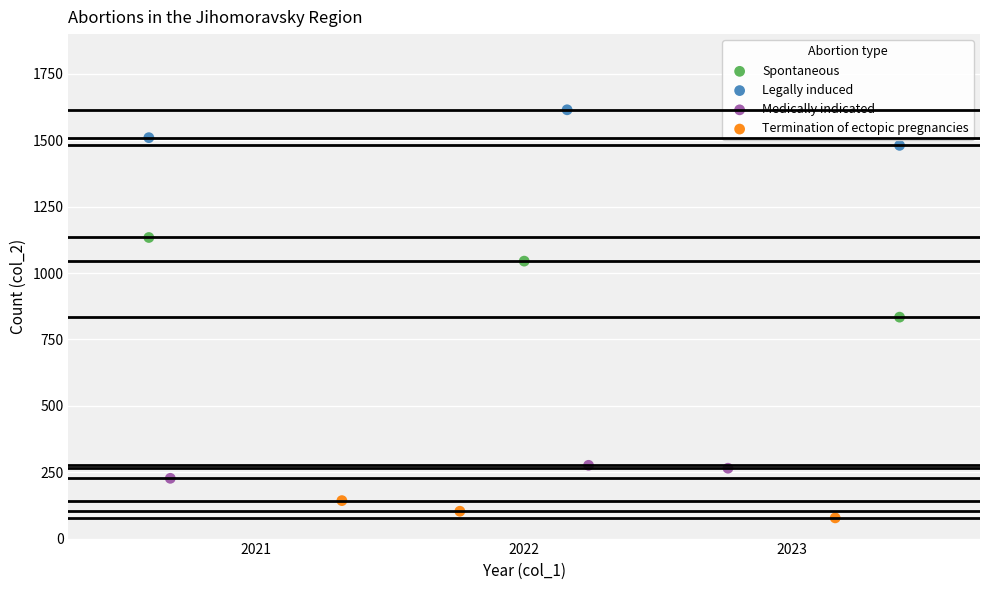

Which series reaches the minimum Y coordinate?

Termination of ectopic pregnancies